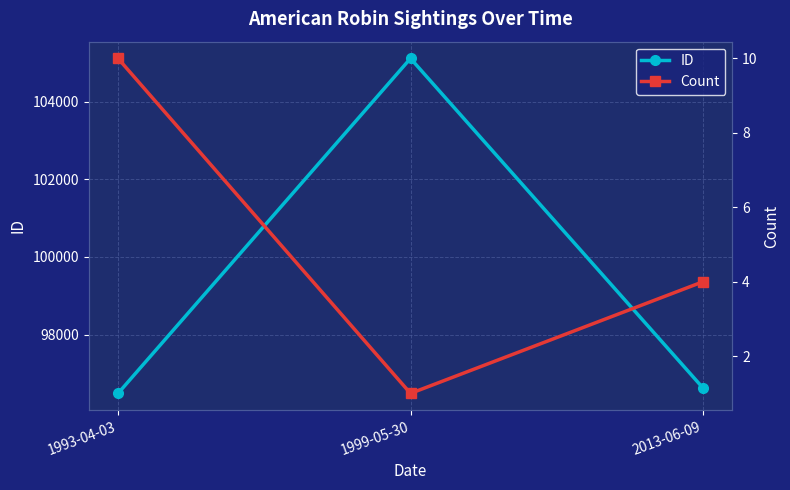

Reading left to right, list all the values displayed in this chart.

ID: 1993-04-03=96489	1999-05-30=105109	2013-06-09=96629
Count: 1993-04-03=10	1999-05-30=1	2013-06-09=4